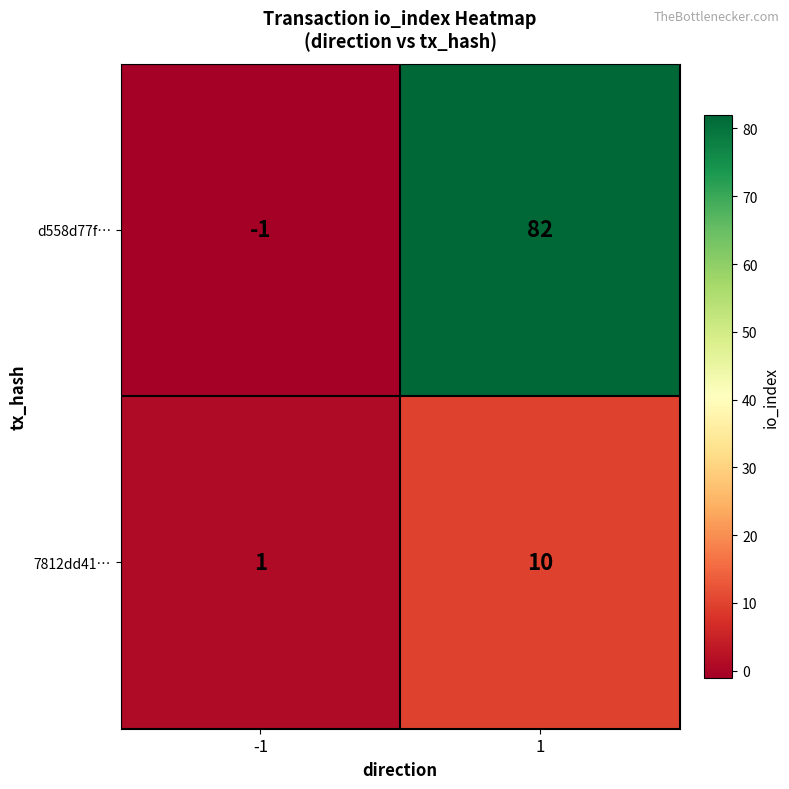

Is it true that d558d77f… equals 18 at 1?

False